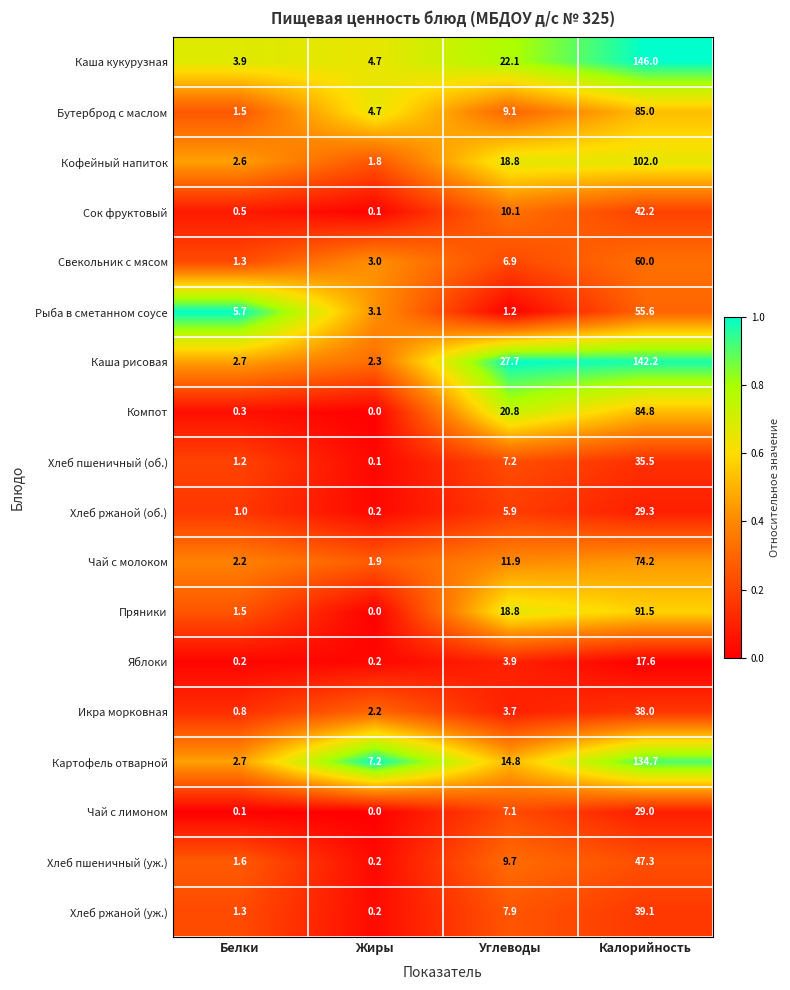

What is the sum of the Рыба в сметанном соусе values at Углеводы and Калорийность?

56.8